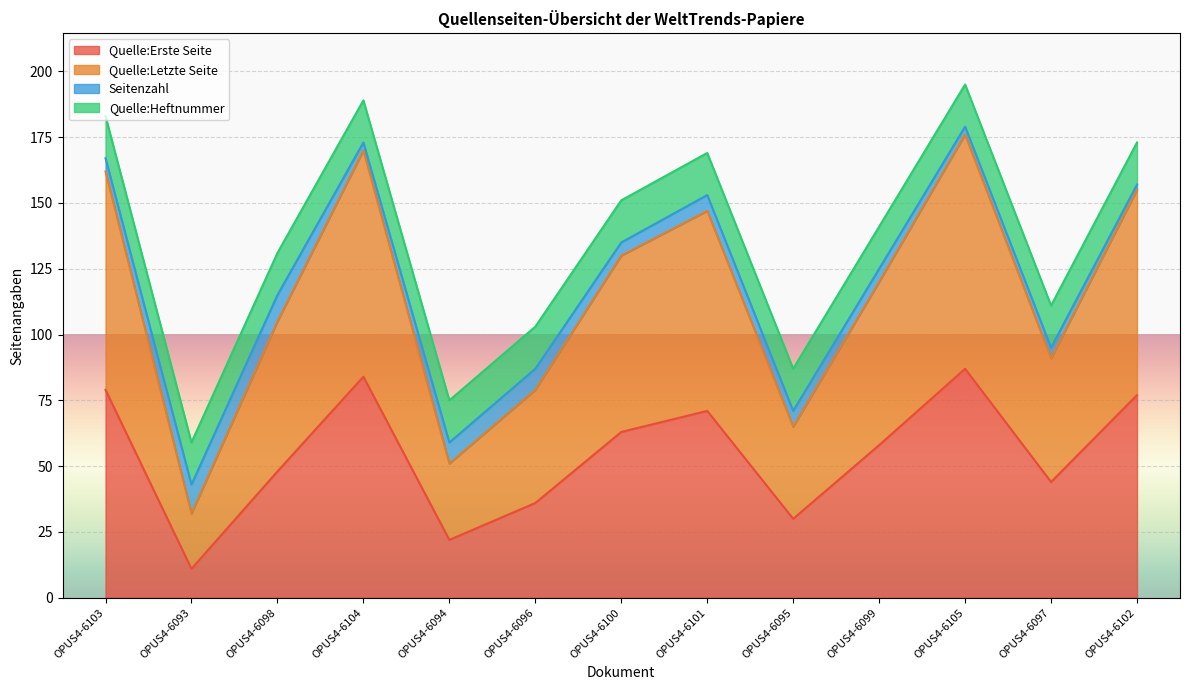

True or false: Quelle:Letzte Seite and Quelle:Erste Seite cross at least once.

False